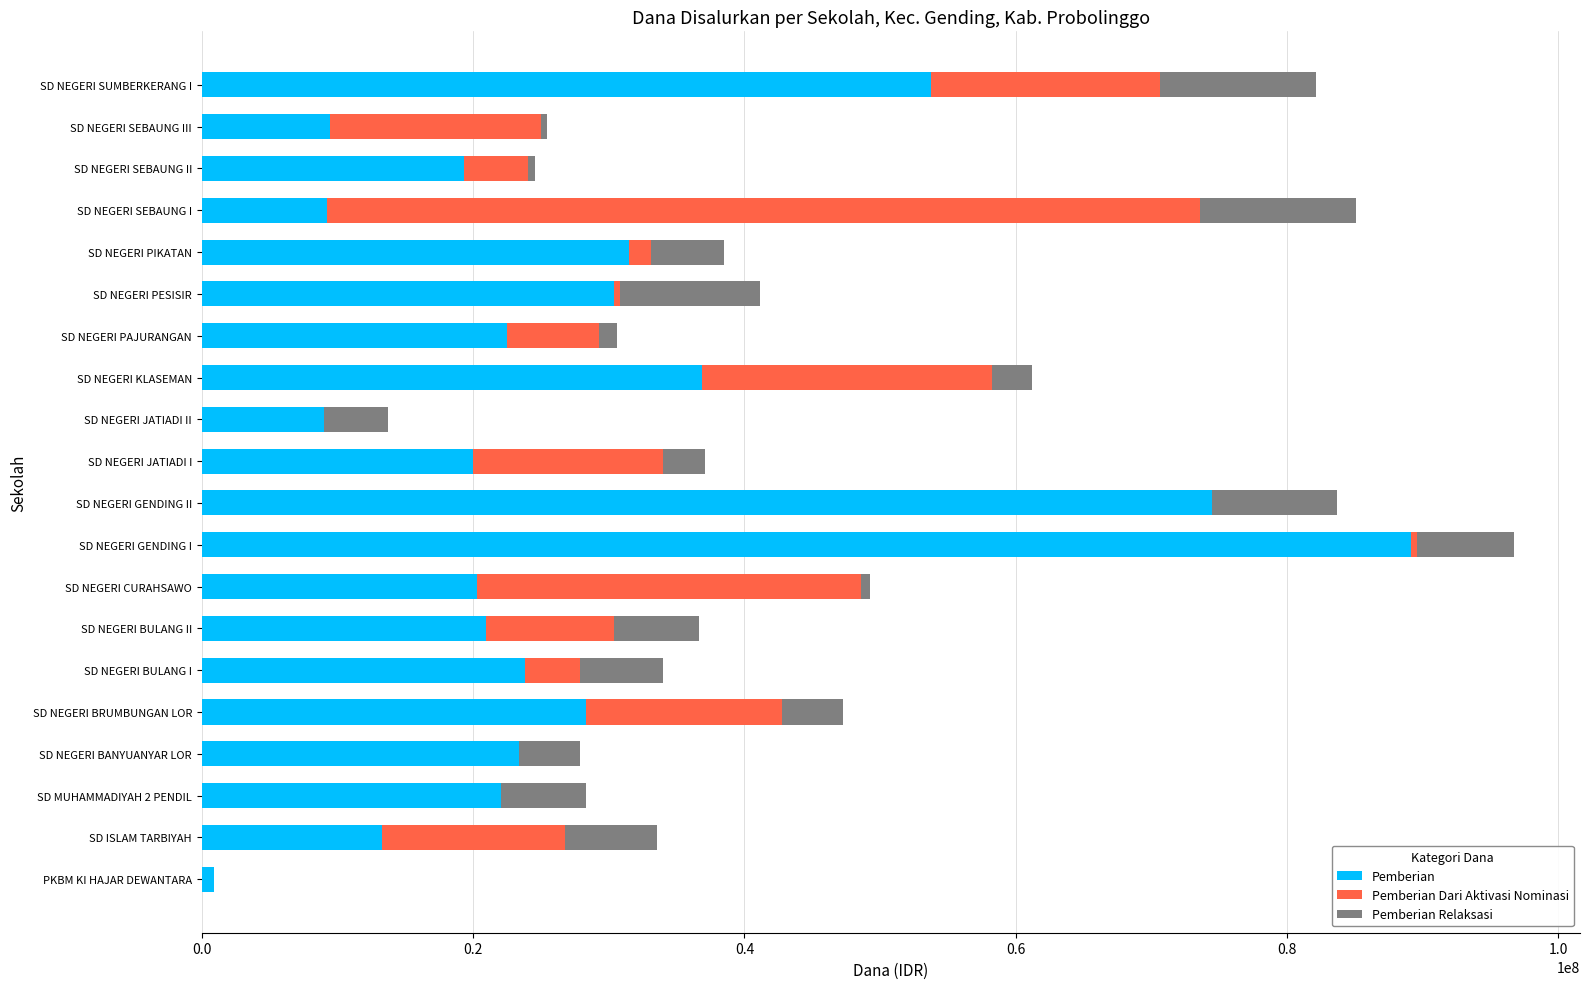

True or false: Pemberian has a value of 74475000 at SD NEGERI GENDING II.

True